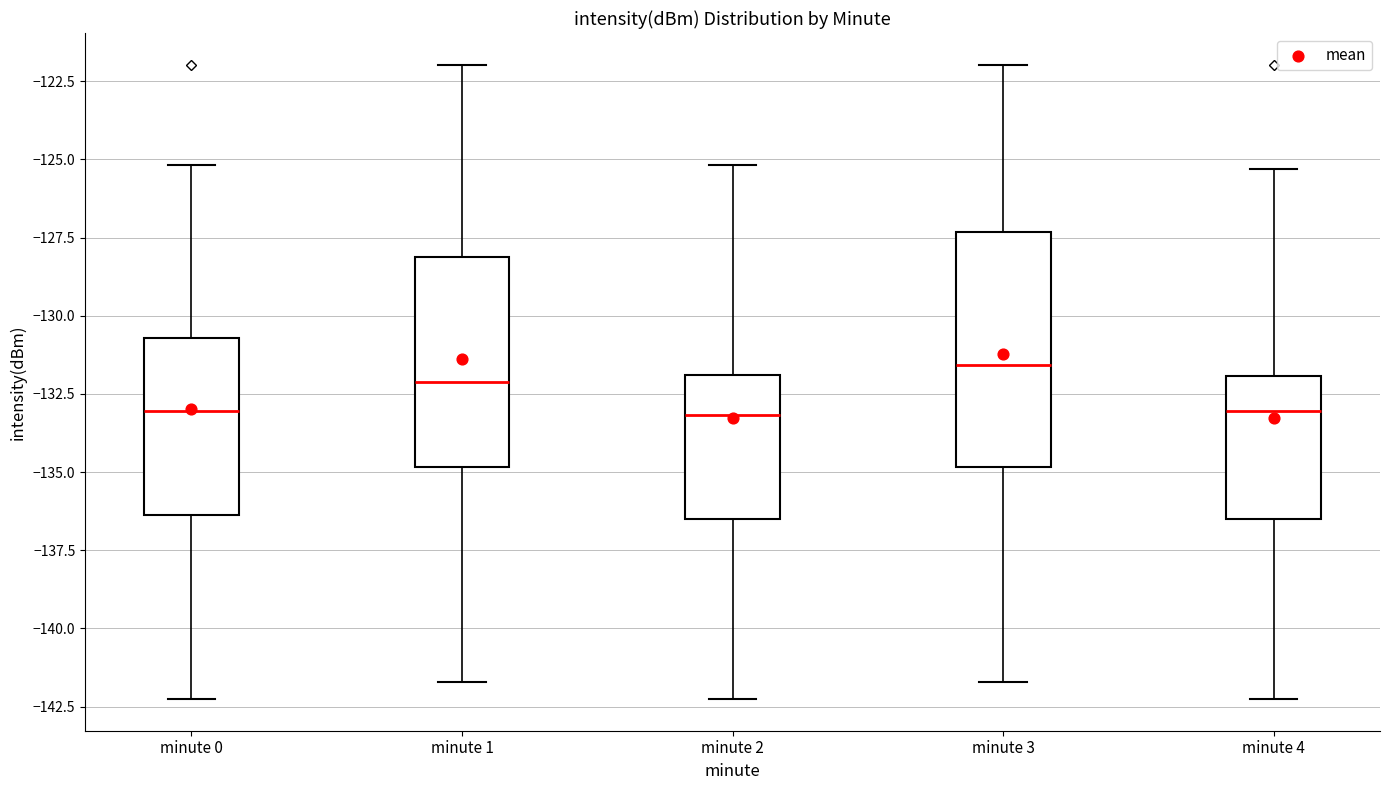

Reading left to right, read every box against the y-axis: the position of its median line, the range the box covers, and the ends of its whiskers. The values are not printed on the chart, so give them approximately, as read against the axis.

minute 0: median -133.0, box -136.5 to -130.5, whiskers -142.5 to -125.0
minute 1: median -132.0, box -135.0 to -128.0, whiskers -141.5 to -122.0
minute 2: median -133.0, box -136.5 to -132.0, whiskers -142.5 to -125.0
minute 3: median -131.5, box -135.0 to -127.5, whiskers -141.5 to -122.0
minute 4: median -133.0, box -136.5 to -132.0, whiskers -142.5 to -125.5